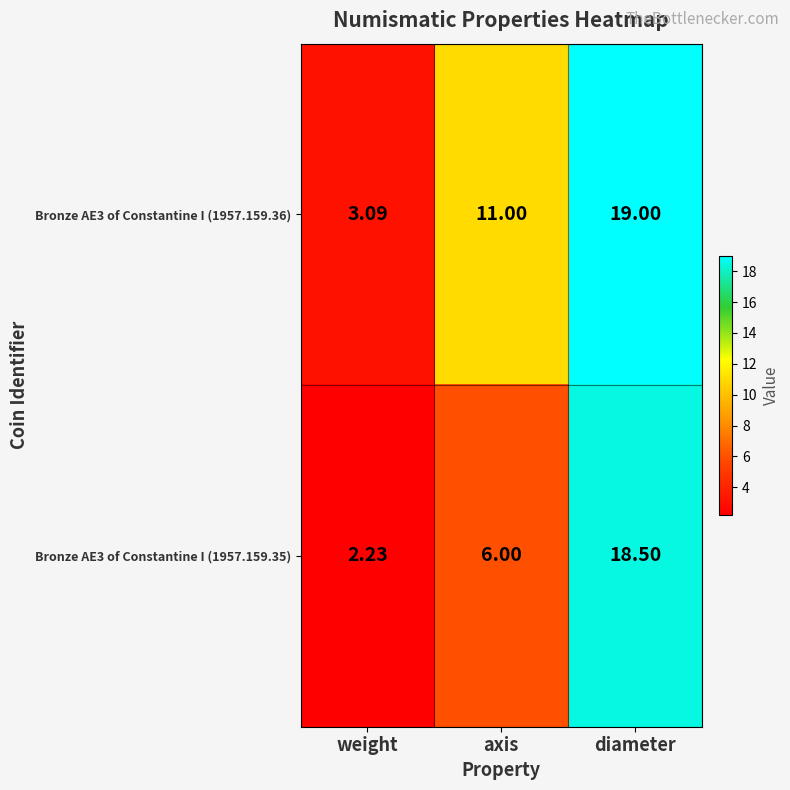

Which series changed the most between weight and axis?

Bronze AE3 of Constantine I (1957.159.36)